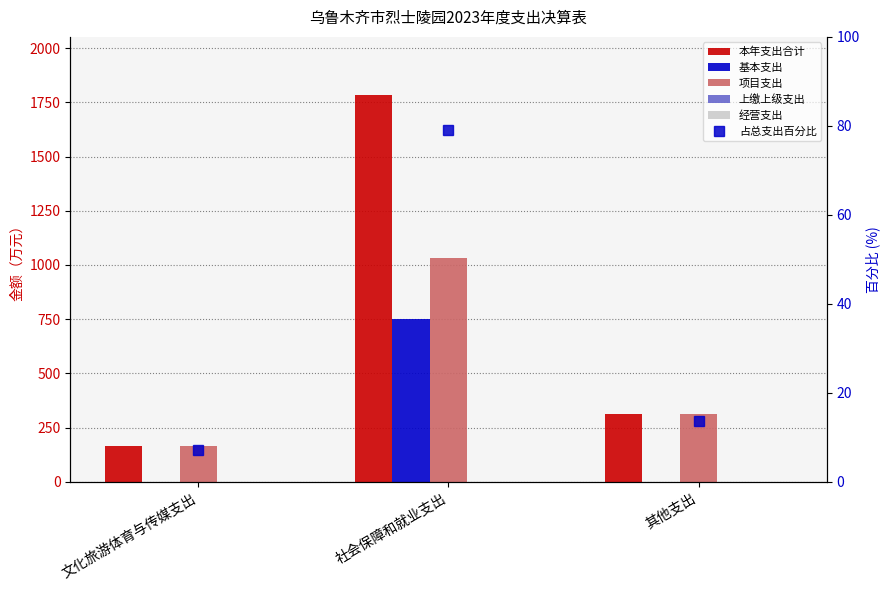

Which has a higher value, 社会保障和就业支出 or 其他支出?

社会保障和就业支出